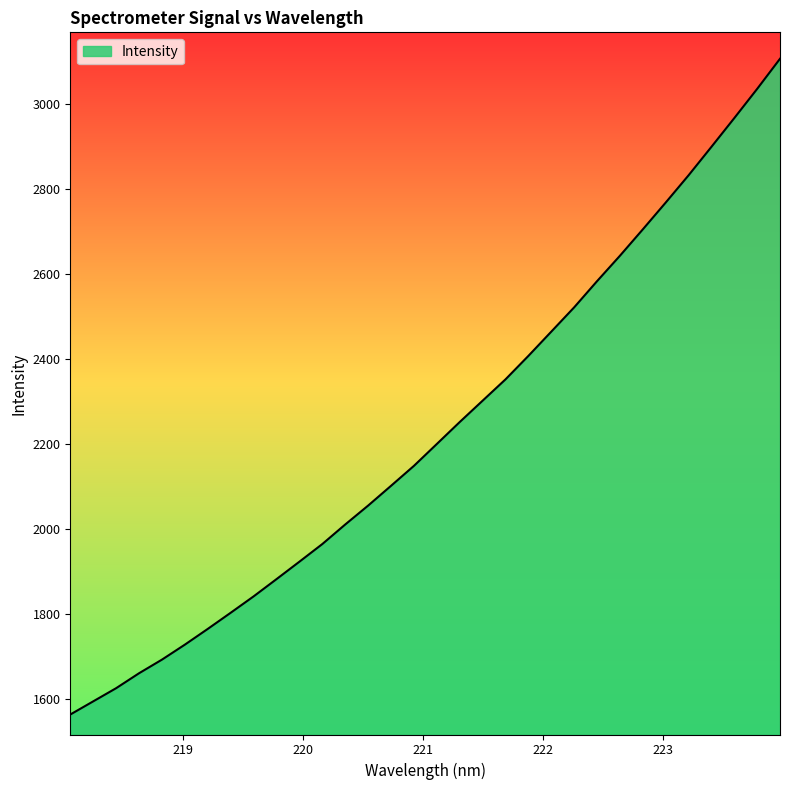

What is the difference between the maximum and minimum values?

1540.9